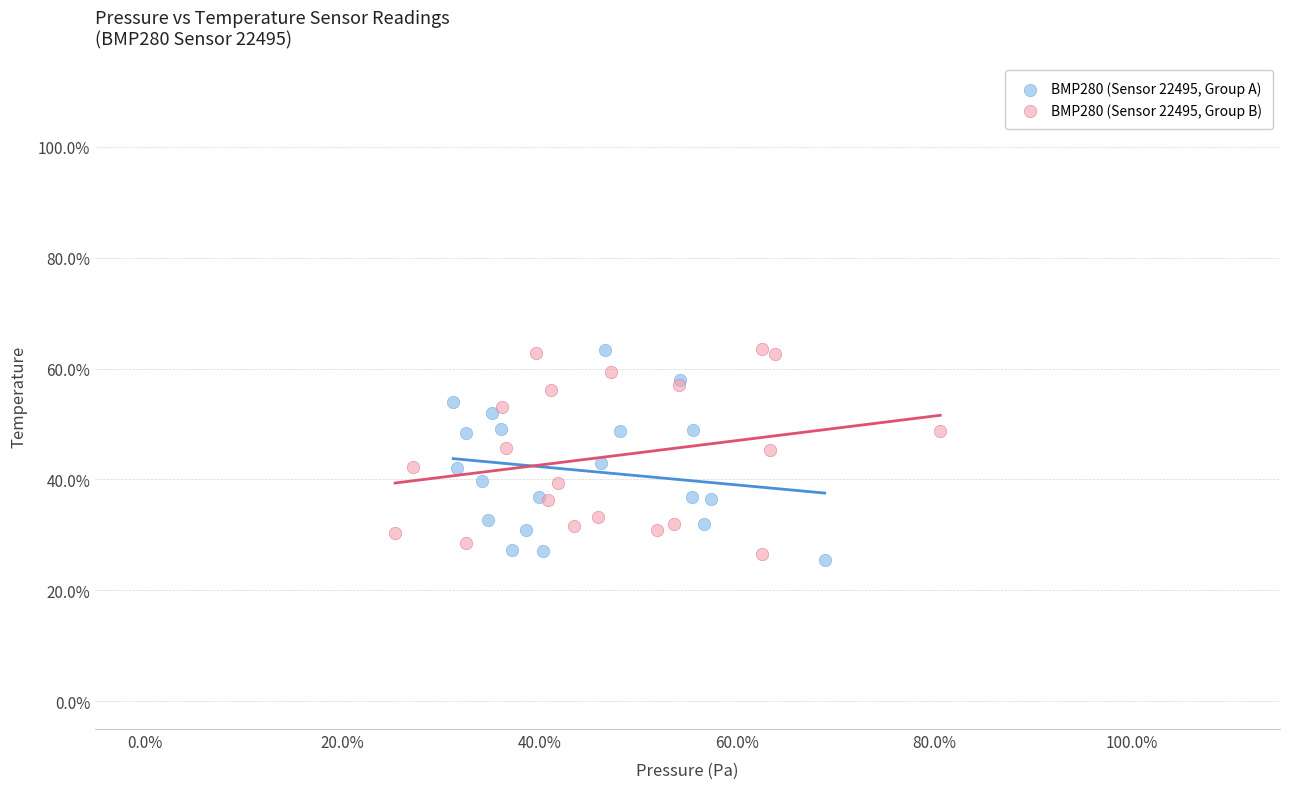

What are all the series names shown in the legend?

BMP280 (Sensor 22495, Group A), BMP280 (Sensor 22495, Group B)